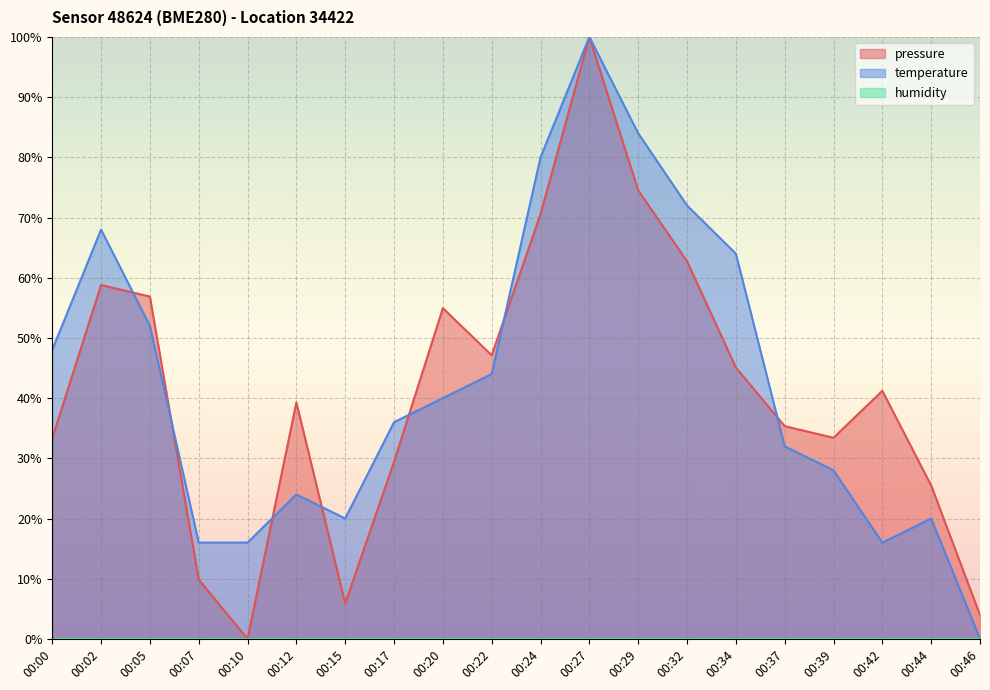

Which series ends up on top after the final intersection of pressure and temperature?

pressure